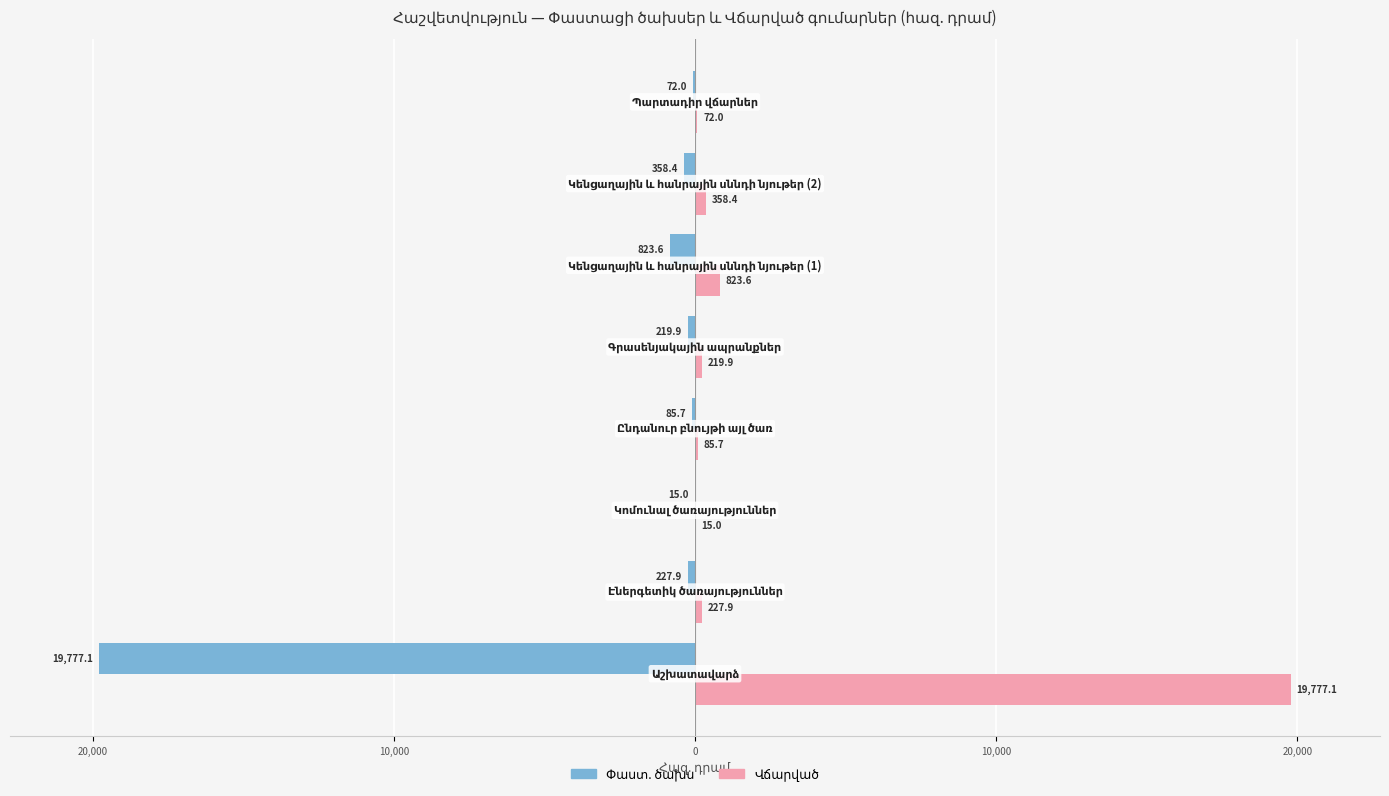

At 20,000, list the series in order from smallest to largest.

Փաստ. ծախս, Վճարված